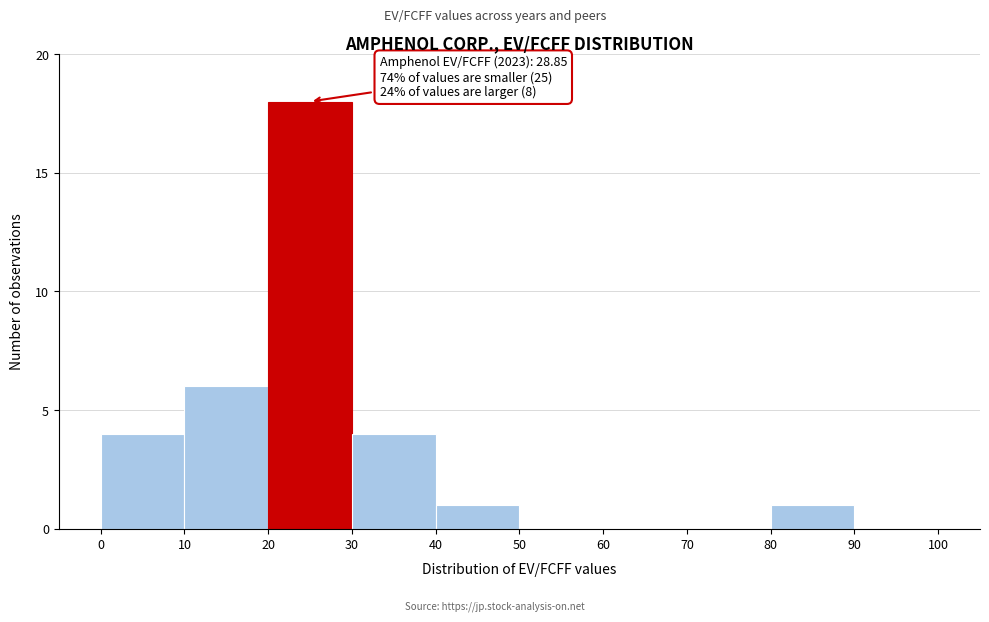

Which range on the x-axis has the tallest bar?

20 to 30